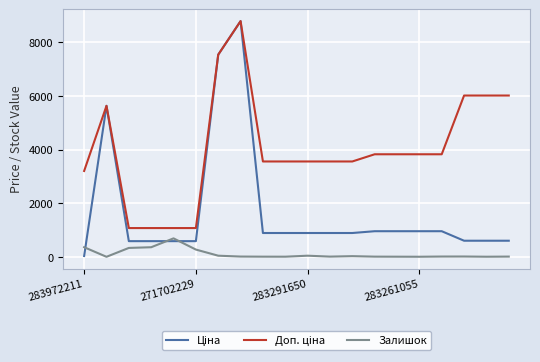

What is the maximum value for Залишок?

690.0